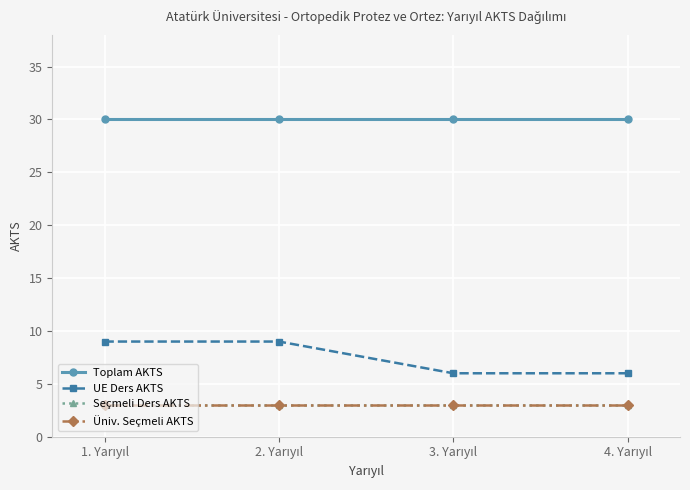

What position from the left is 1. Yarıyıl?

1